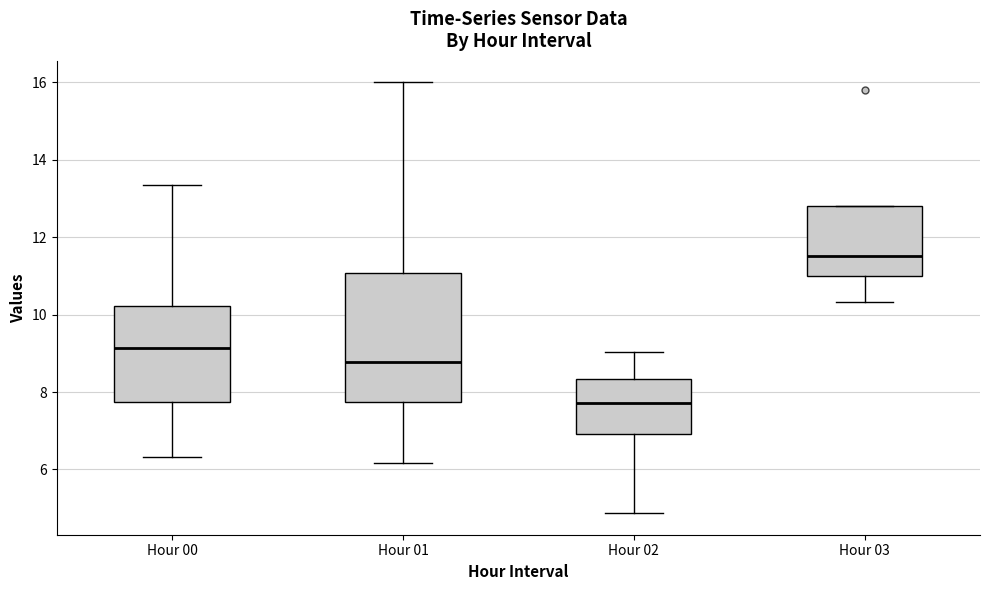

Reading left to right, transcribe this box plot: for each box, give where its median line is, the range the box spans, and where its two whiskers end, as read against the y-axis. The values are not printed on the chart, so give them approximately, as read against the axis.

Hour 00: median 9.2, box 7.8 to 10.2, whiskers 6.4 to 13.4
Hour 01: median 8.8, box 7.8 to 11.0, whiskers 6.2 to 16.0
Hour 02: median 7.8, box 7.0 to 8.4, whiskers 4.8 to 9.0
Hour 03: median 11.6, box 11.0 to 12.8, whiskers 10.4 to 12.8